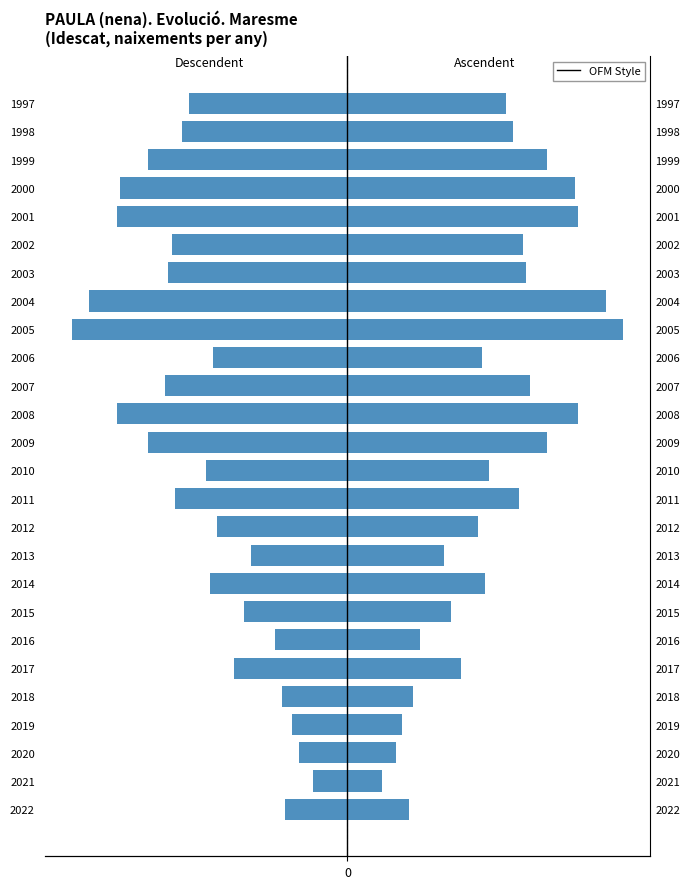

Which series changed the most between 2009 and 2003?

Left (mirror)